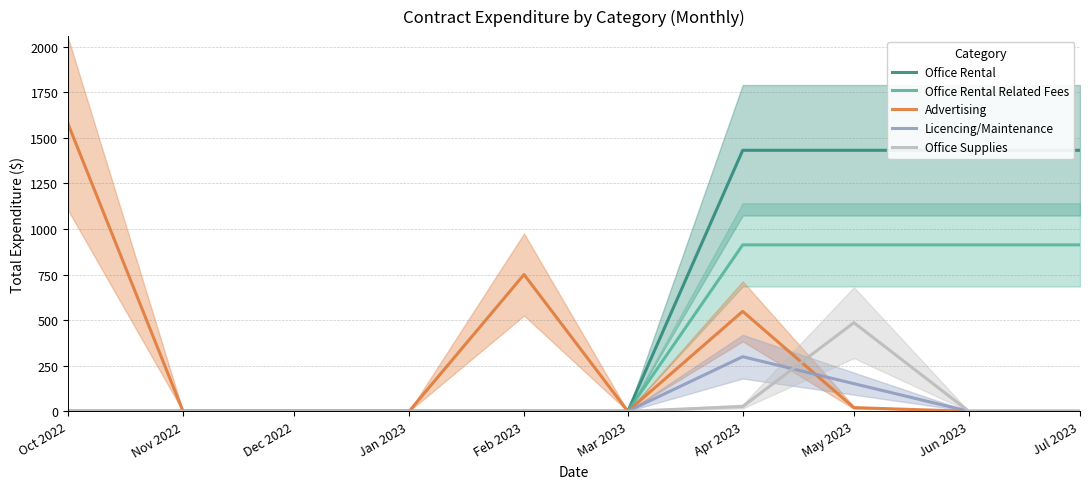

True or false: Licencing/Maintenance and Office Rental cross at least once.

False